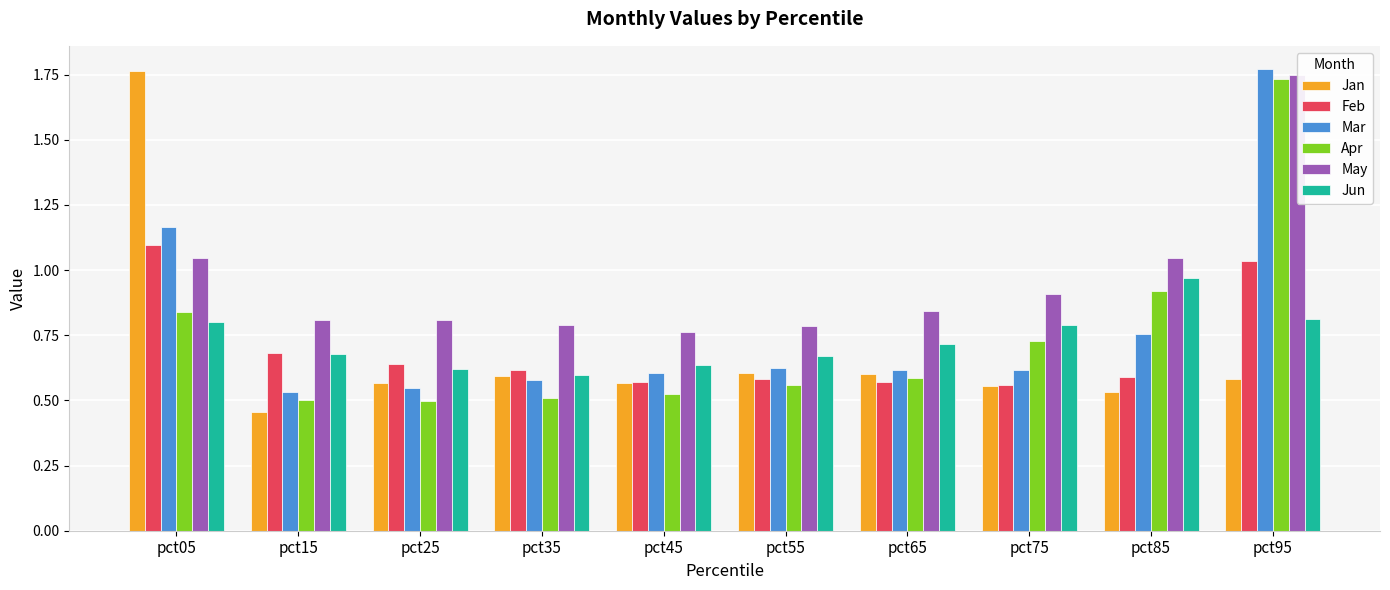

True or false: Jun has a value of 0.8 at pct75.

True